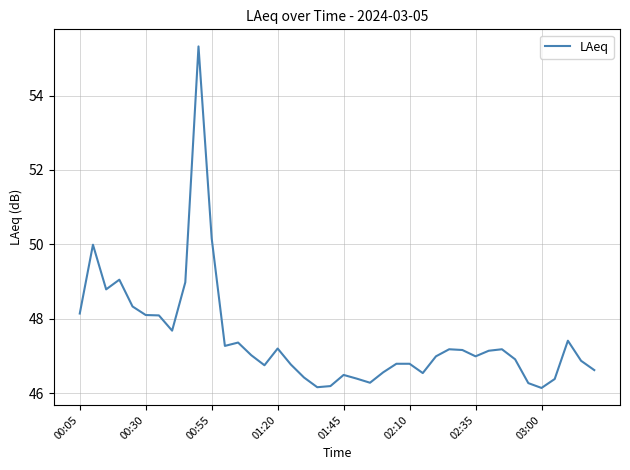

What is the difference between the maximum and minimum values?

9.2